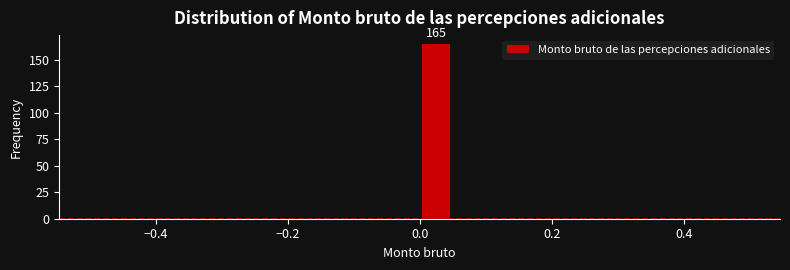

Read against the x-axis, roughly where is the centre of the tallest bar?

0.02